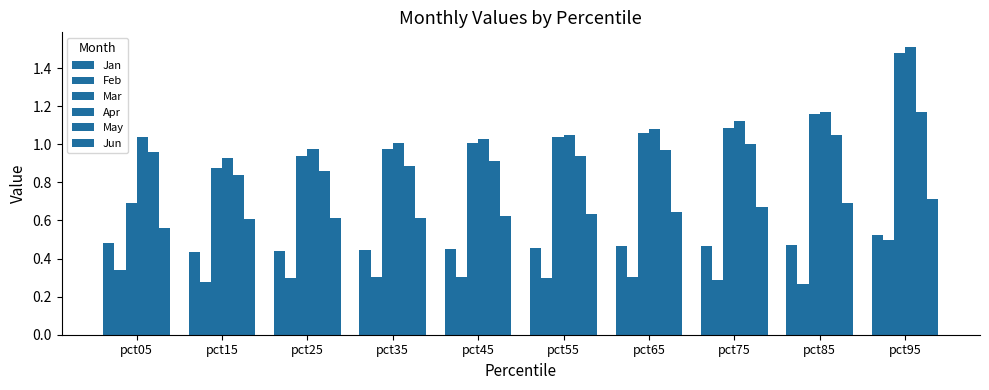

The value of May at pct85 is 1.0. True or false?

True